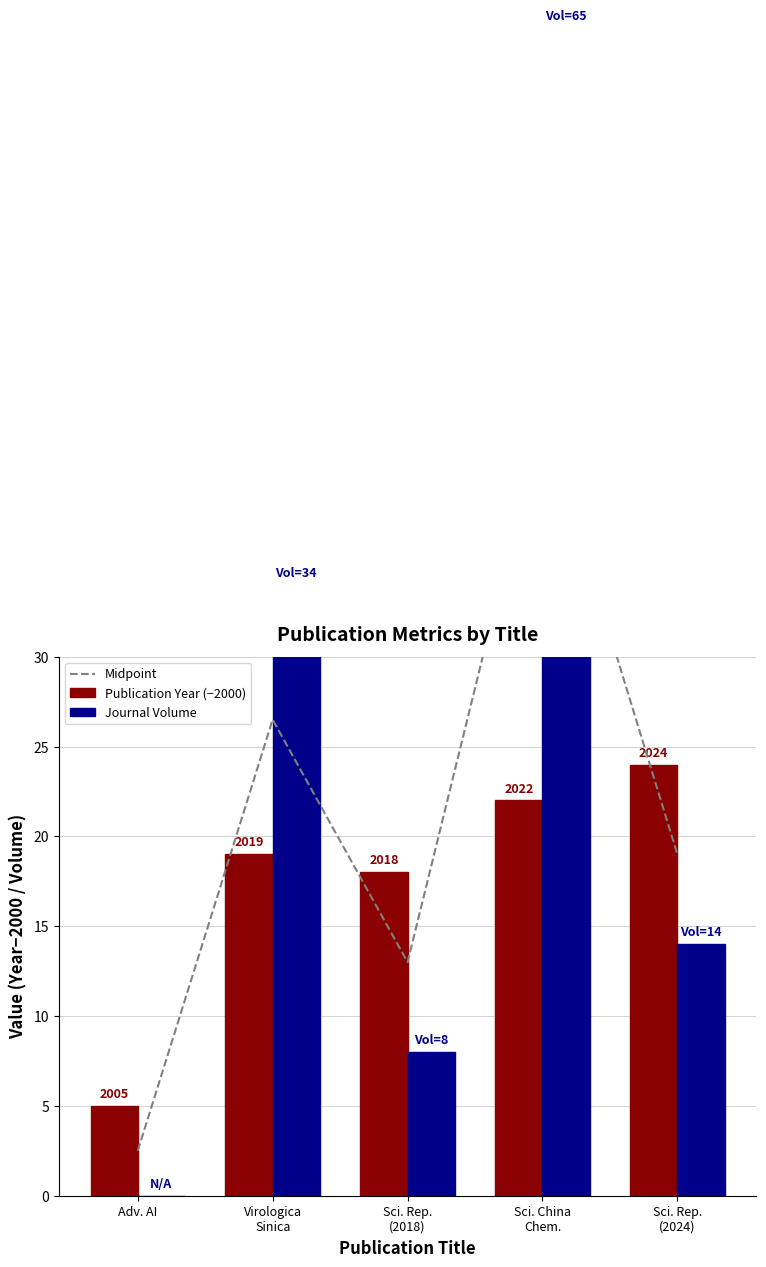

Is it true that Publication Year (−2000) equals 29.6 at Virologica
Sinica?

False